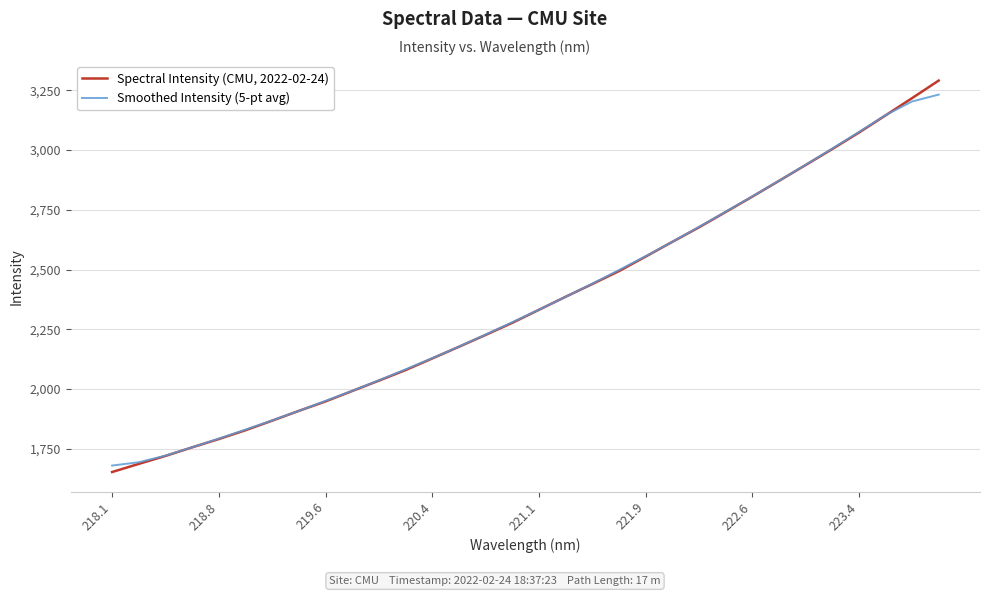

Rank the series by their maximum value, from lowest to highest.

Smoothed Intensity (5-pt avg), Spectral Intensity (CMU, 2022-02-24)